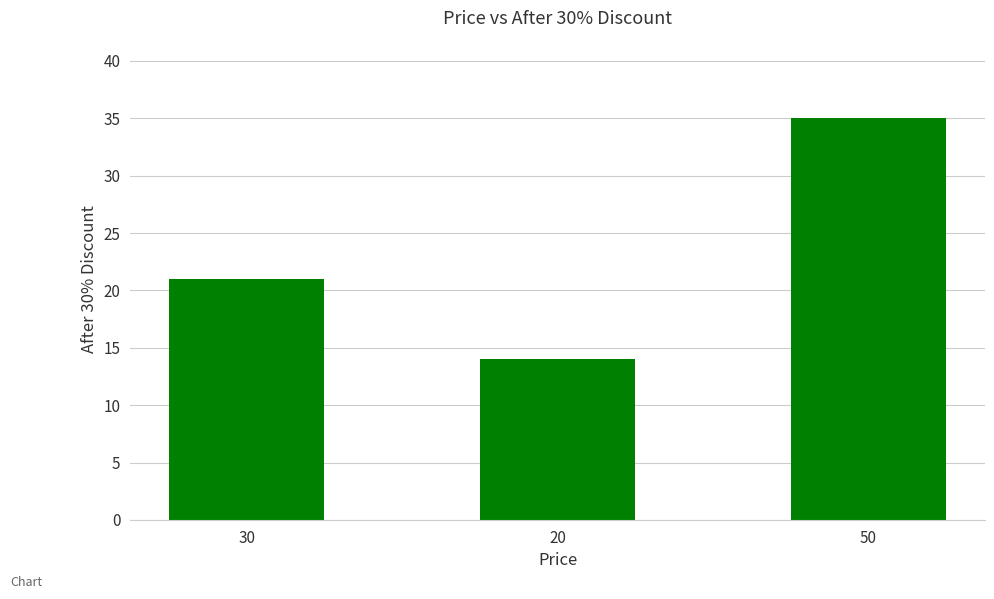

What is the maximum value shown in the chart?

35